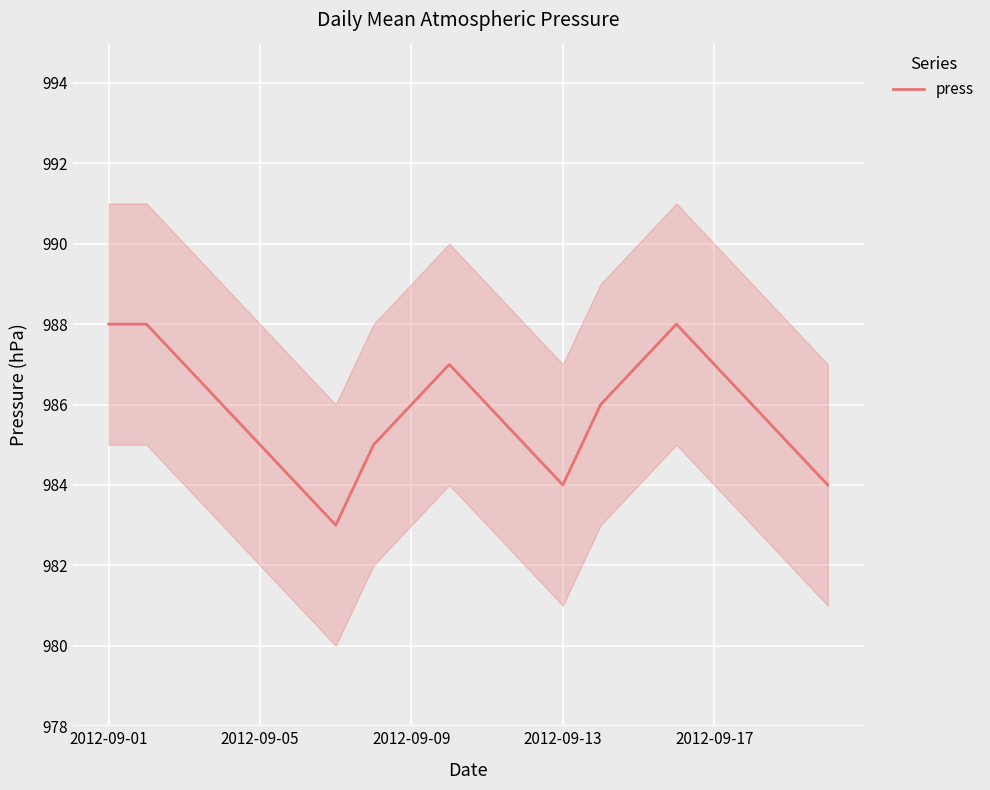

Is it true that press equals 987 at 2012-09-17?

True